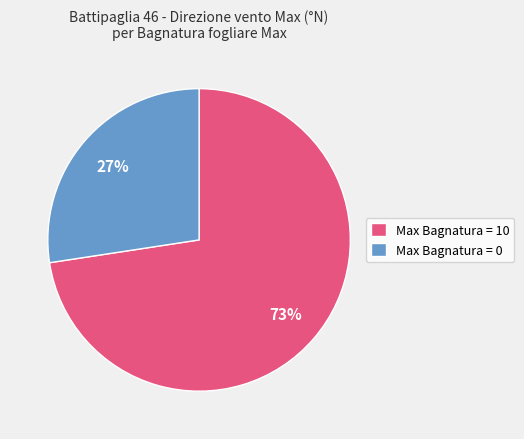

Is there a majority slice in this chart?

Yes